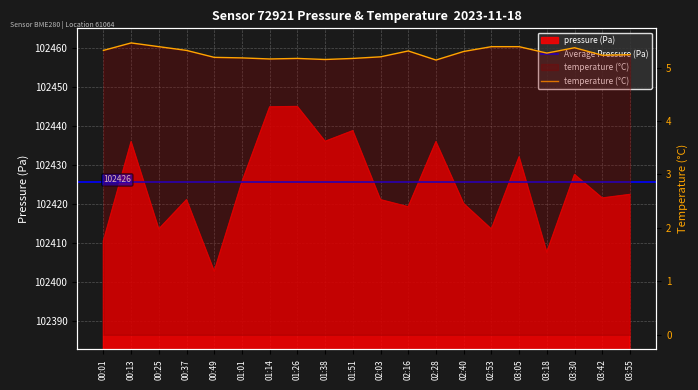

List the series in order of their peak value, highest first.

pressure, temperature